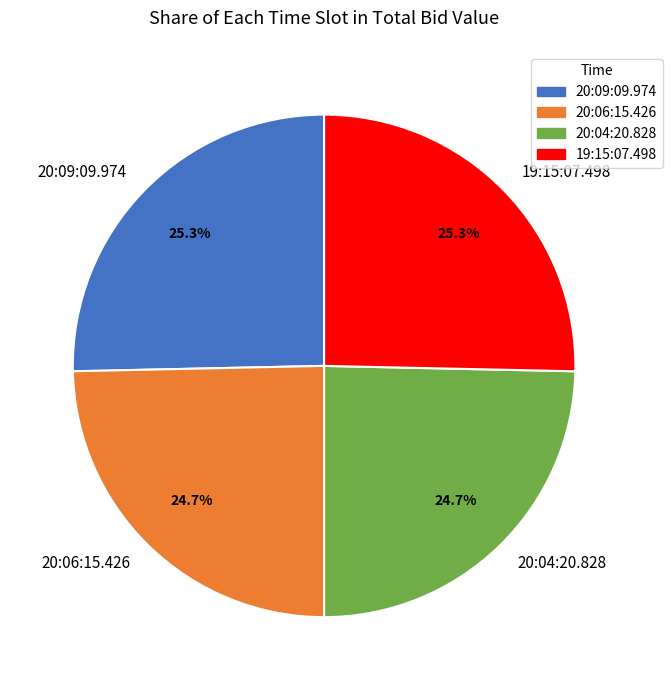

How many segments does this pie chart have?

4